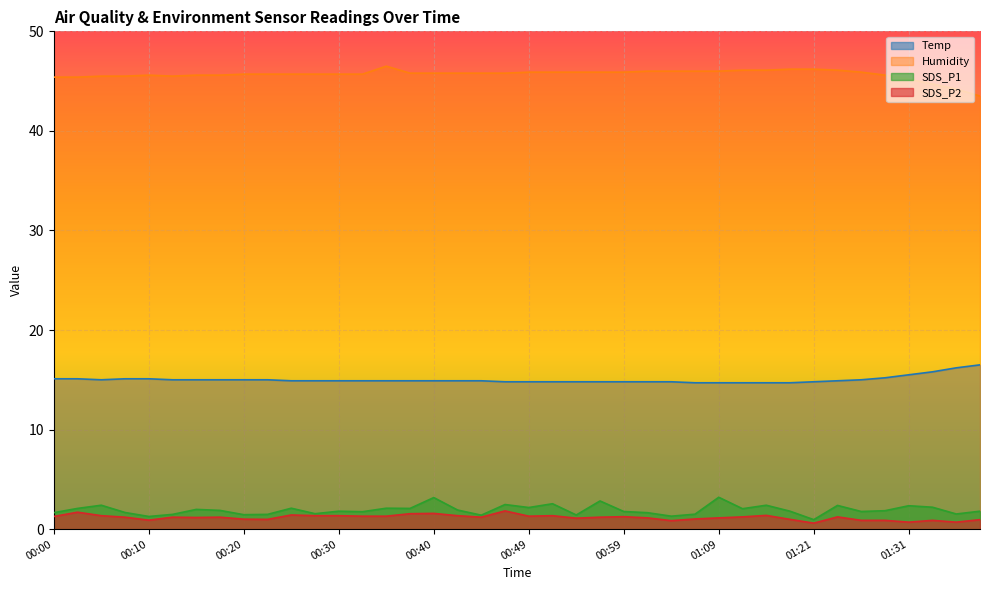

How many values in the SDS_P2 series are below 1?

11